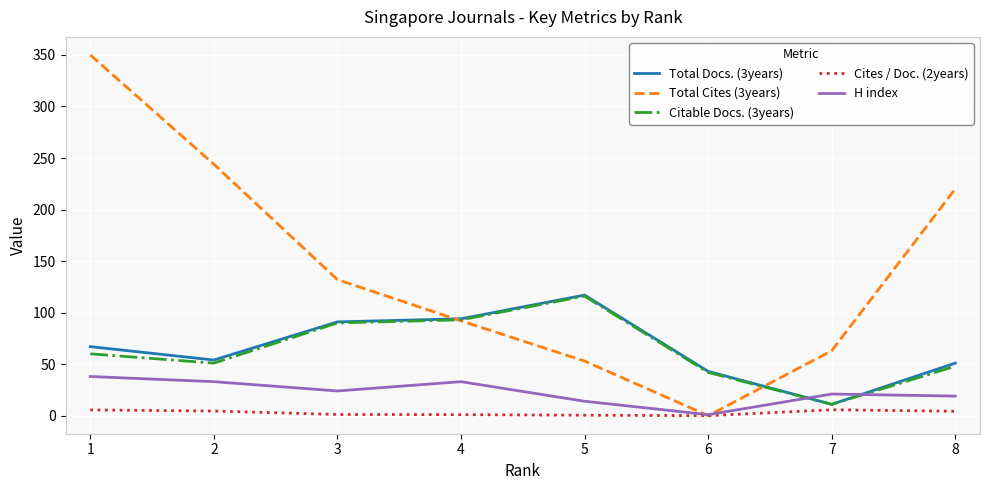

At which label does Citable Docs. (3years) reach its minimum?

7